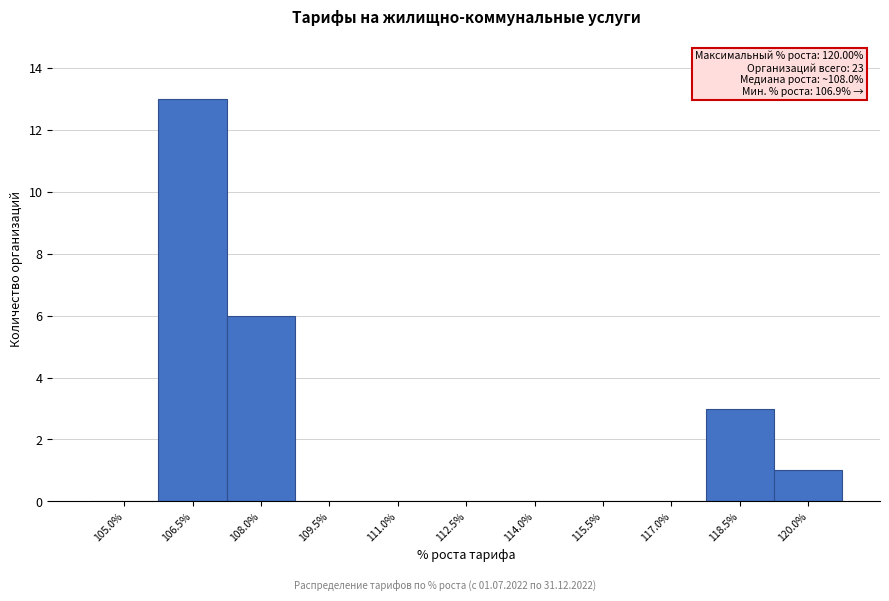

Reading left to right, extract all data points from this chart.

105.0%=0	106.5%=13	108.0%=6	109.5%=0	111.0%=0	112.5%=0	114.0%=0	115.5%=0	117.0%=0	118.5%=3	120.0%=1